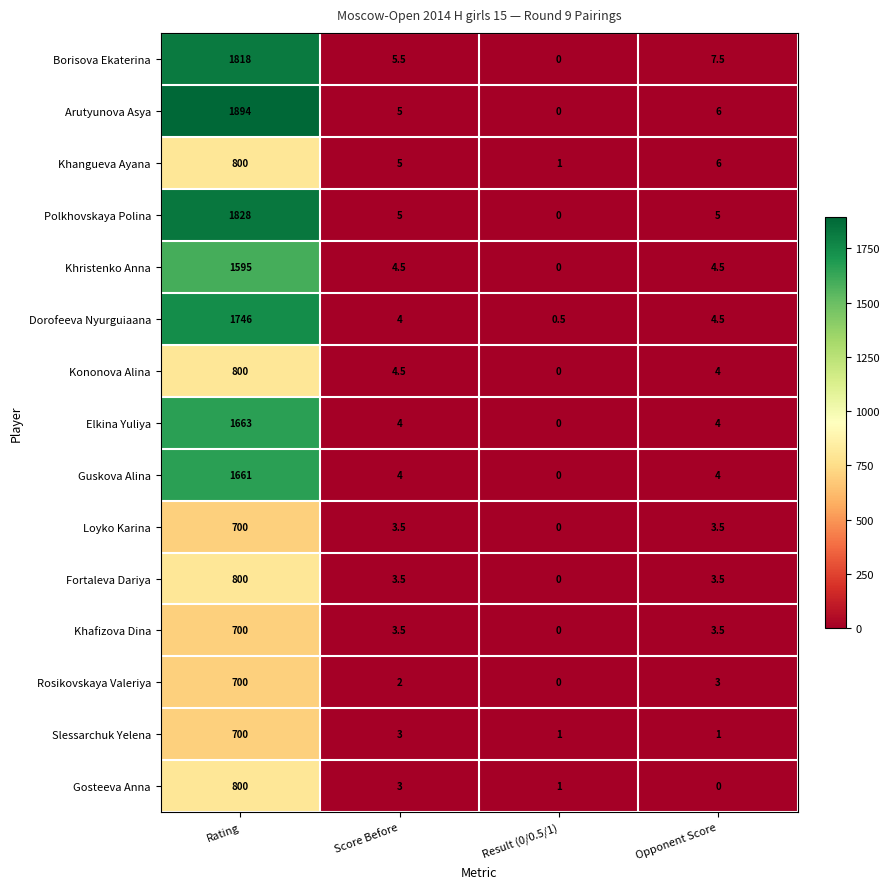

Where does the Khafizova Dina series first go above 3?

Rating